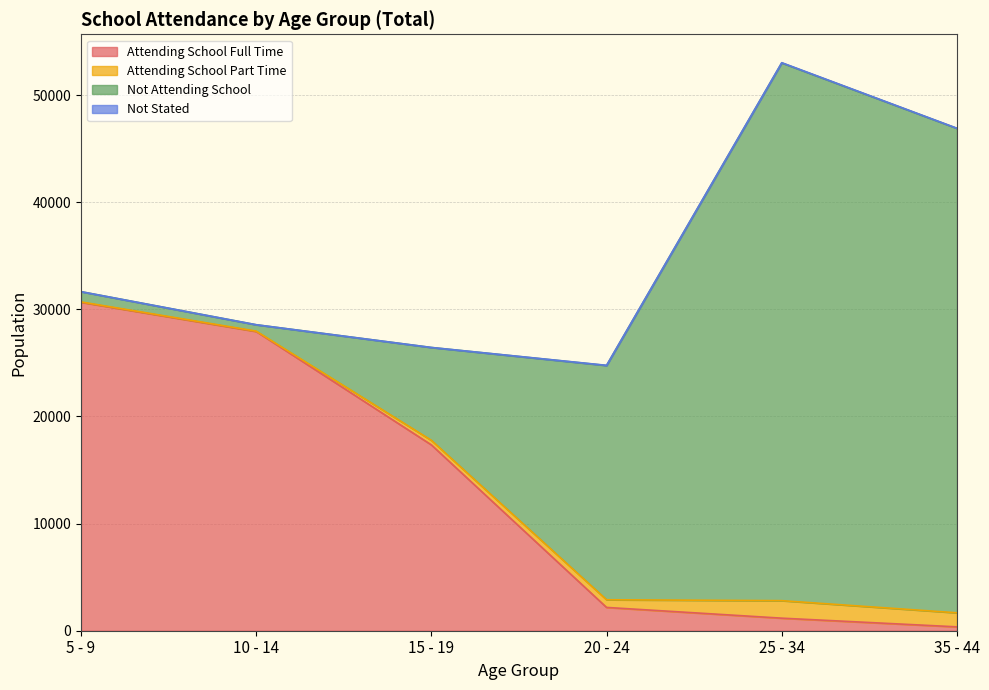

What is the approximate value of Attending School Part Time at 20 - 24, to the nearest 10?

720